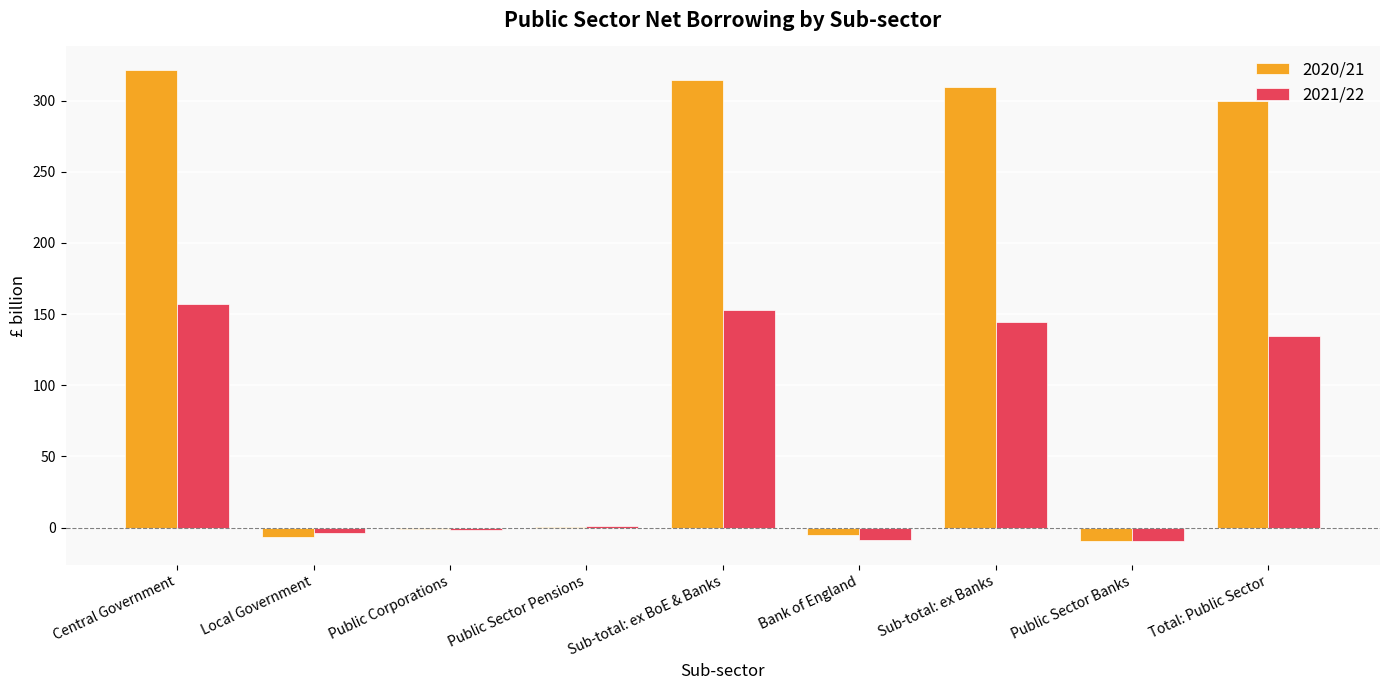

Which series has the largest range (max minus min)?

2020/21